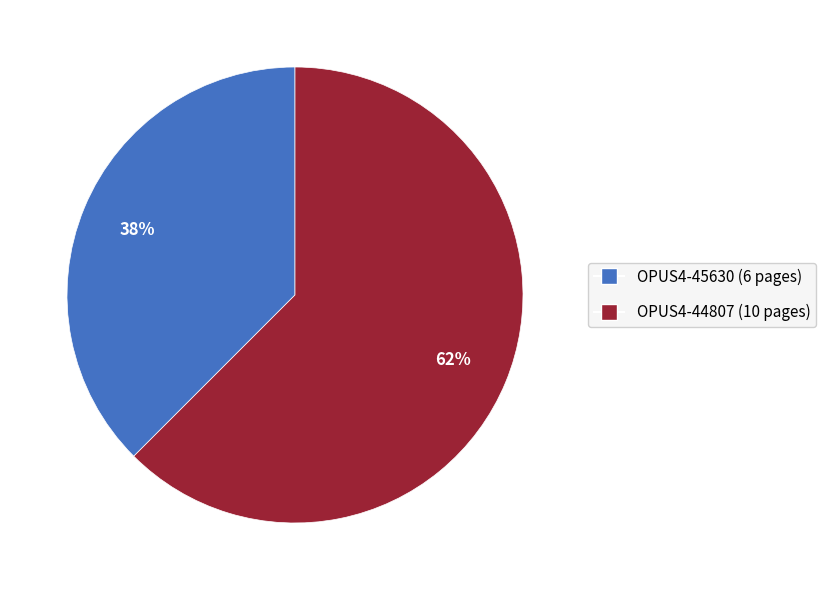

How many segments does this pie chart have?

2